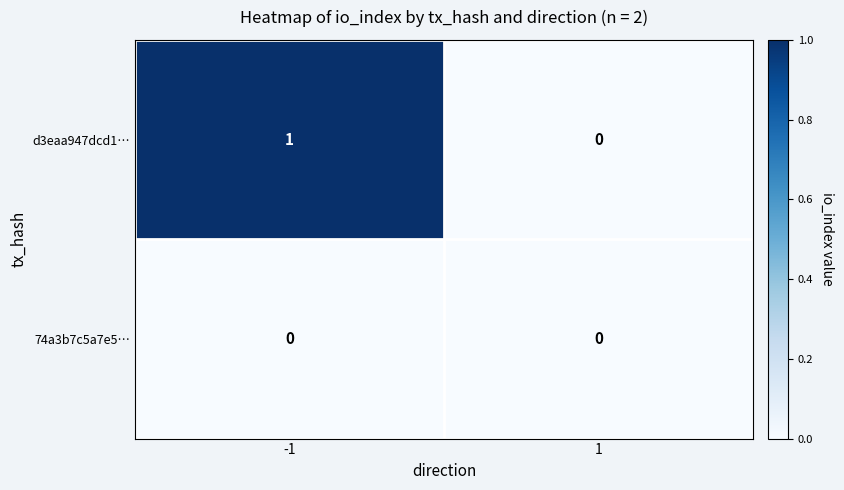

Between -1 and 1, which series saw the biggest shift?

d3eaa947dcd1…